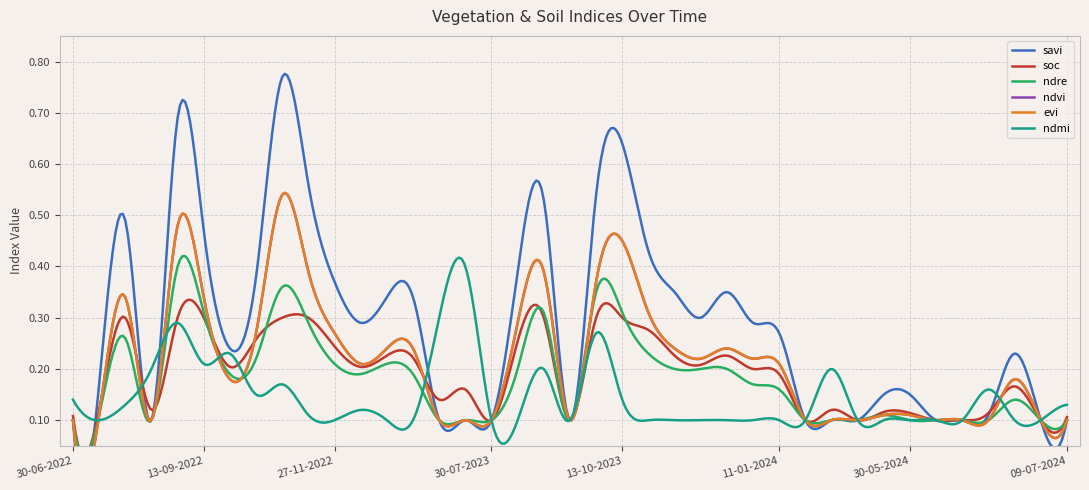

How many data points does each series have?

39